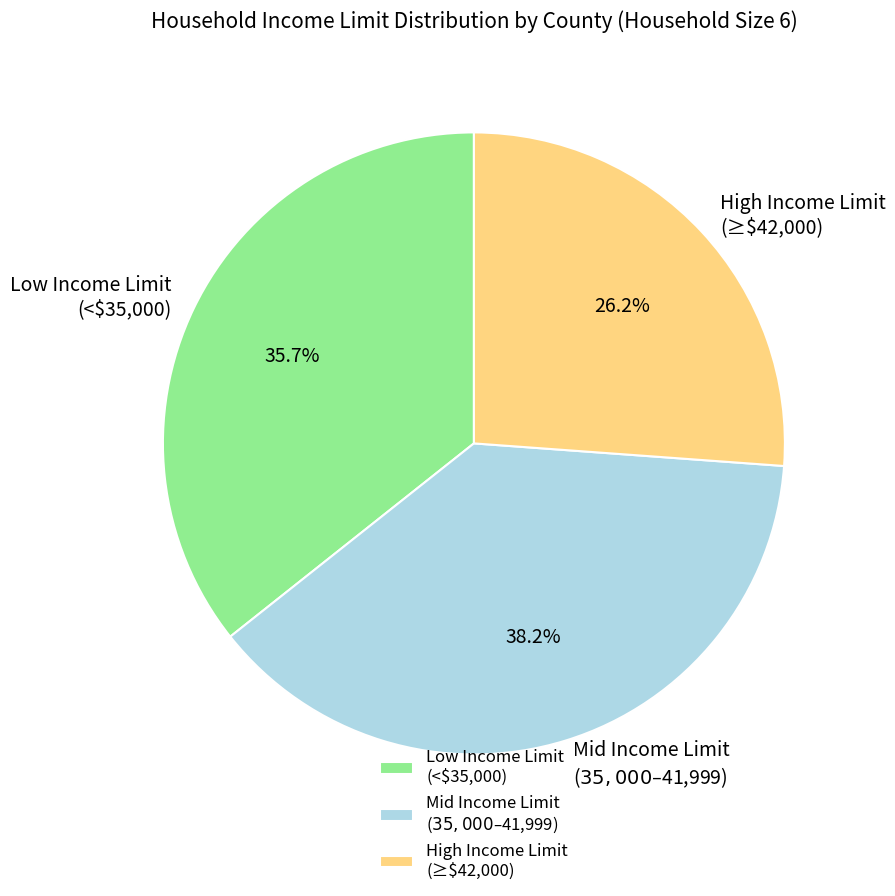

How much of the chart is everything except Low Income Limit (<$35,000)?

64.3%